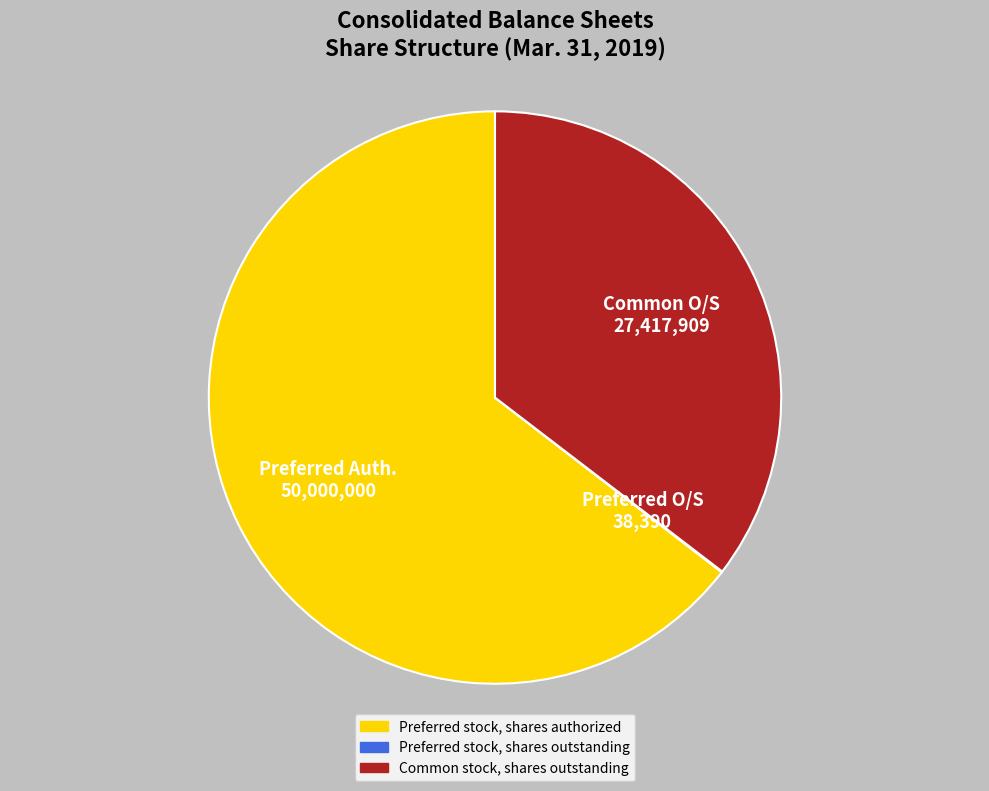

Do Preferred stock, shares authorized and Common stock, shares outstanding together represent more than half of the pie?

Yes